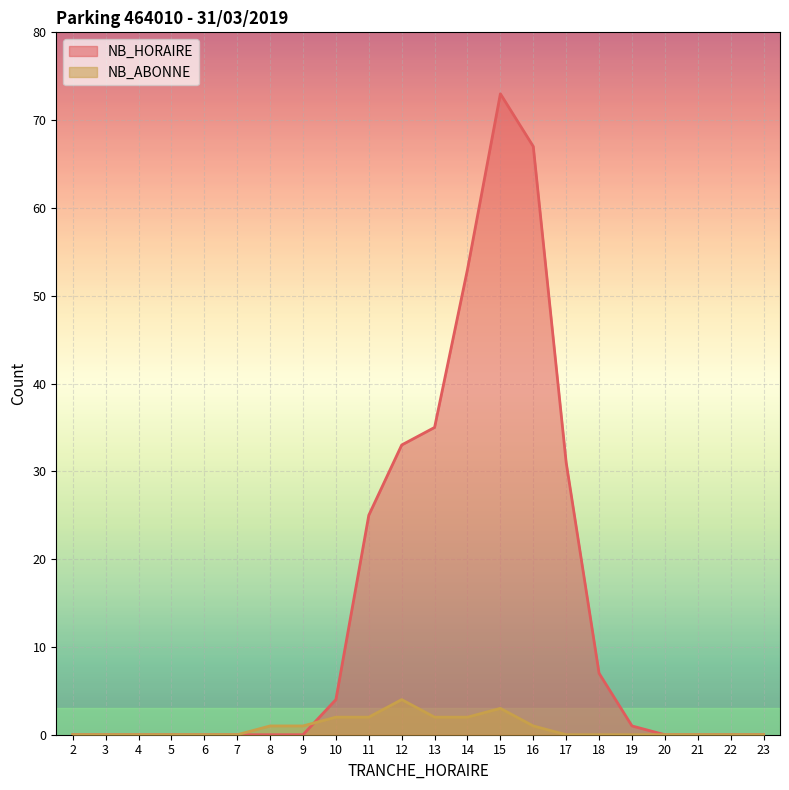

Which has a higher value, 10 or 18?

18